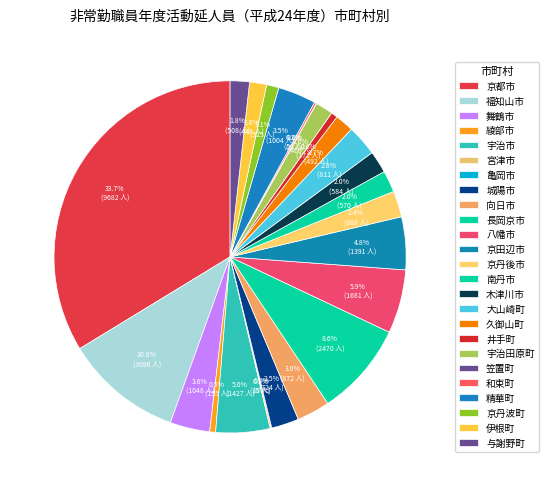

Is 大山崎町 the majority of the pie?

No